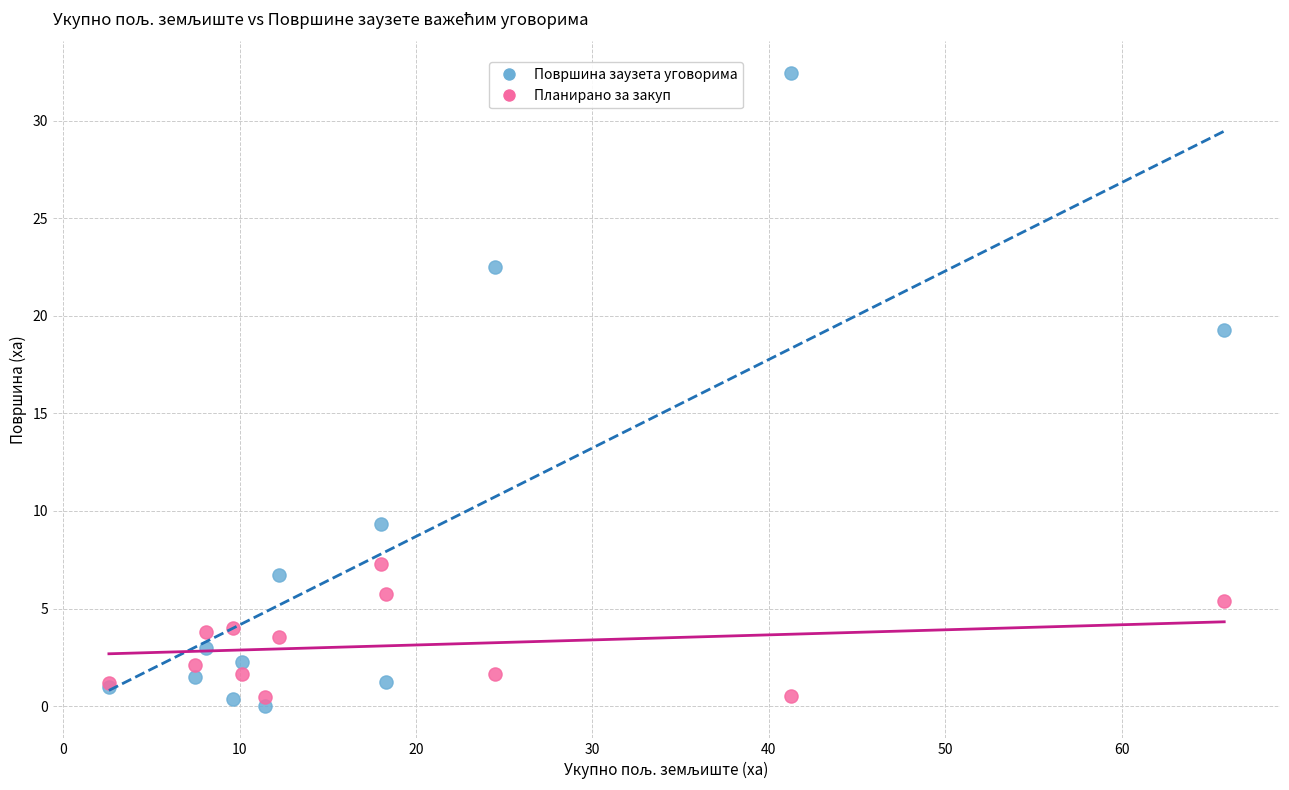

Which series reaches the maximum Y coordinate?

Површина заузета уговорима